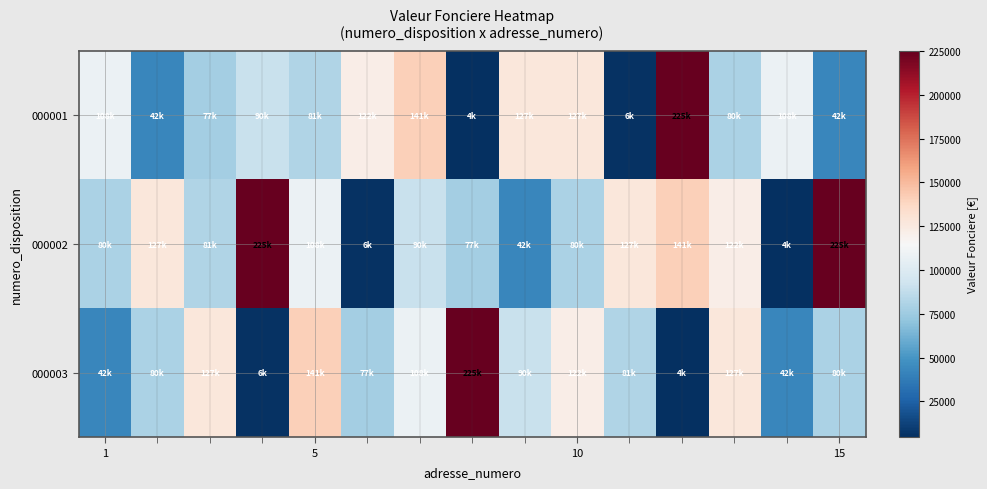

Reading left to right, transcribe all the data shown in this chart.

000001: 108100	42930	77000	90000	81315	122000	141000	4500	127200	127000	6000	225000	80000	108100	42930
000002: 80000	127000	81315	225000	108100	6000	90000	77000	42930	80000	127200	141000	122000	4500	225000
000003: 42930	80000	127000	6000	141000	77000	108100	225000	90000	122000	81315	4500	127200	42930	80000